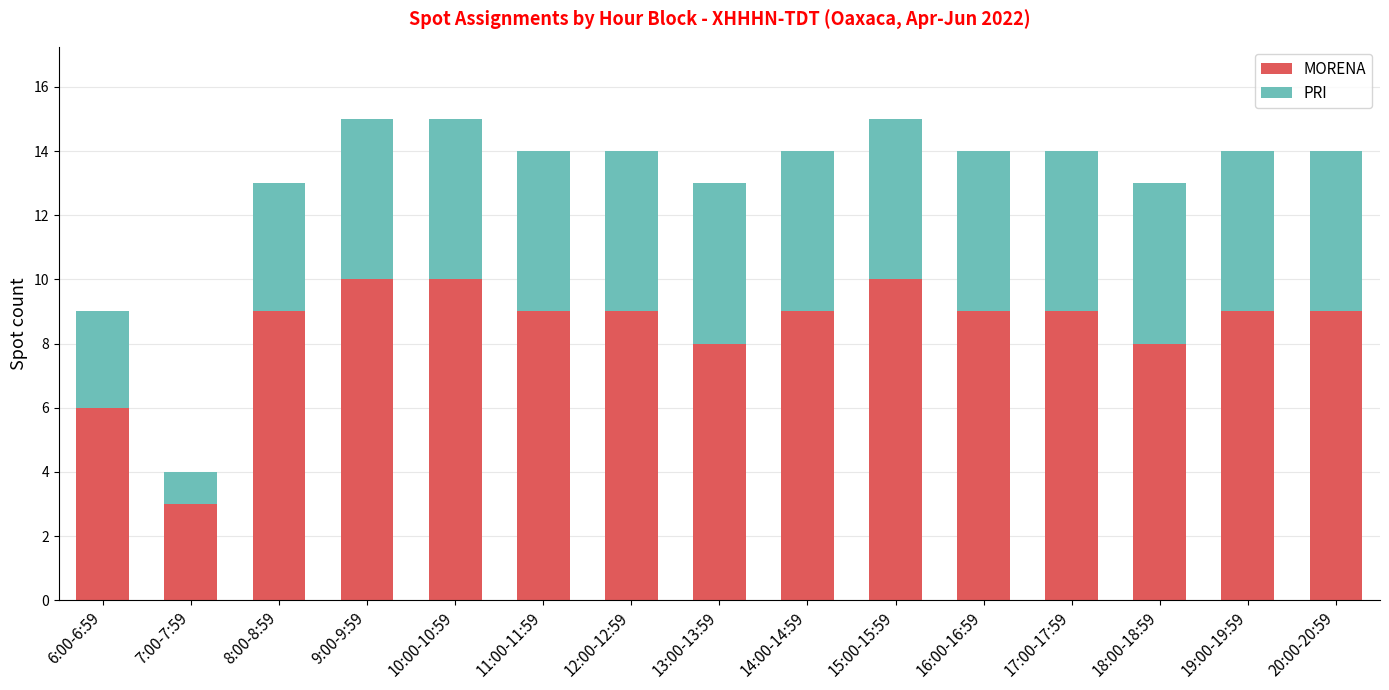

What is the sum of the MORENA values at 13:00-13:59 and 16:00-16:59?

17